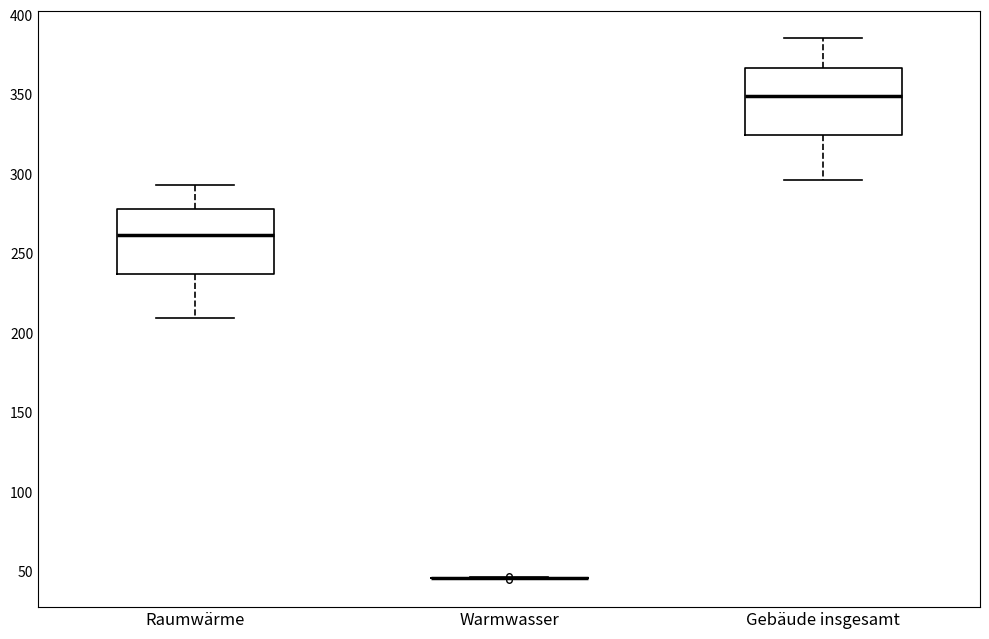

Where does the upper whisker of the box for Raumwärme end on the y-axis? The values are not printed on the chart, so give them approximately, as read against the axis.

295